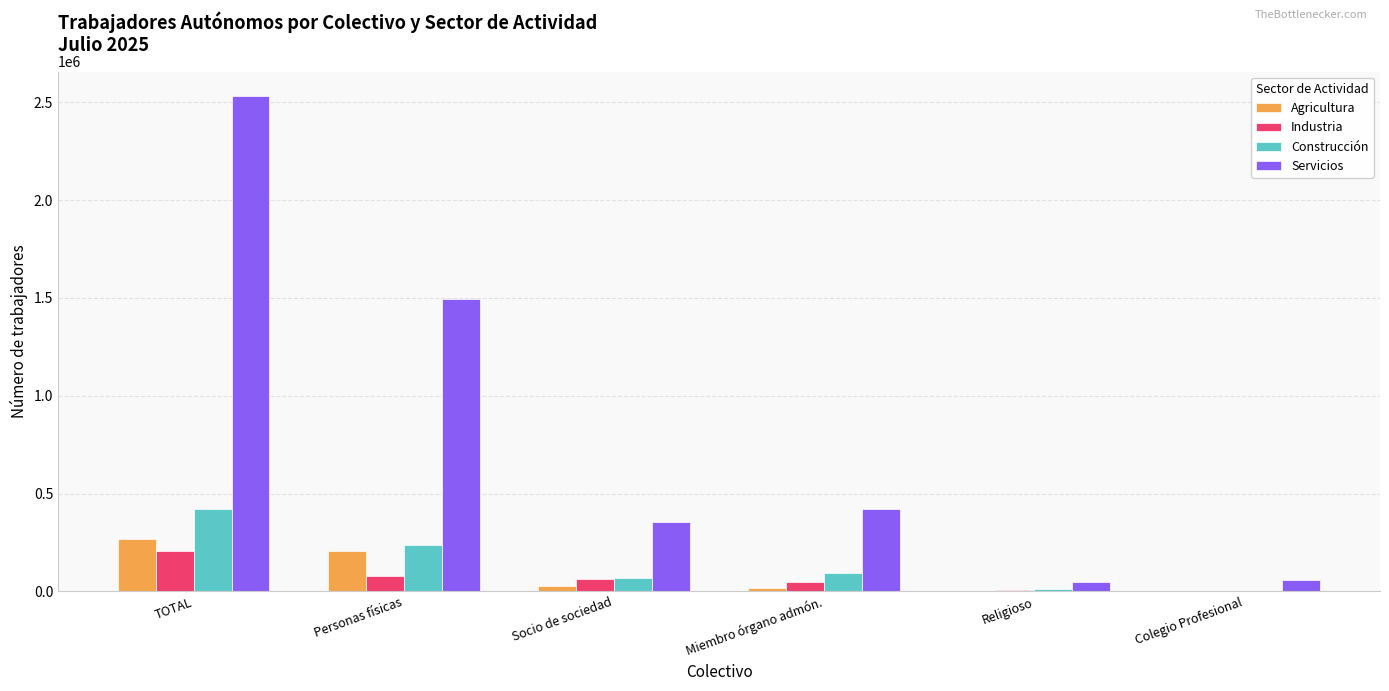

Count the number of categories in the chart.

6